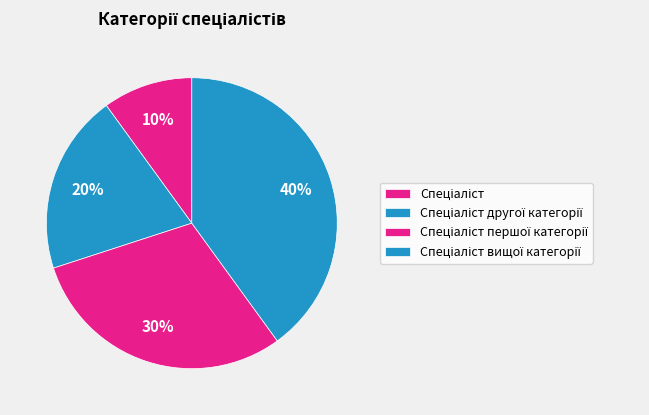

What percentage is NOT represented by Спеціаліст?

90.0%